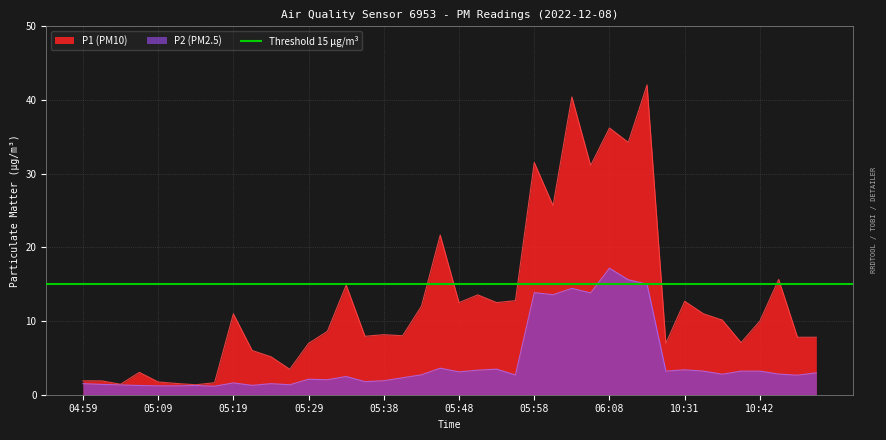

True or false: P2 (PM2.5) and P1 (PM10) cross at least once.

False